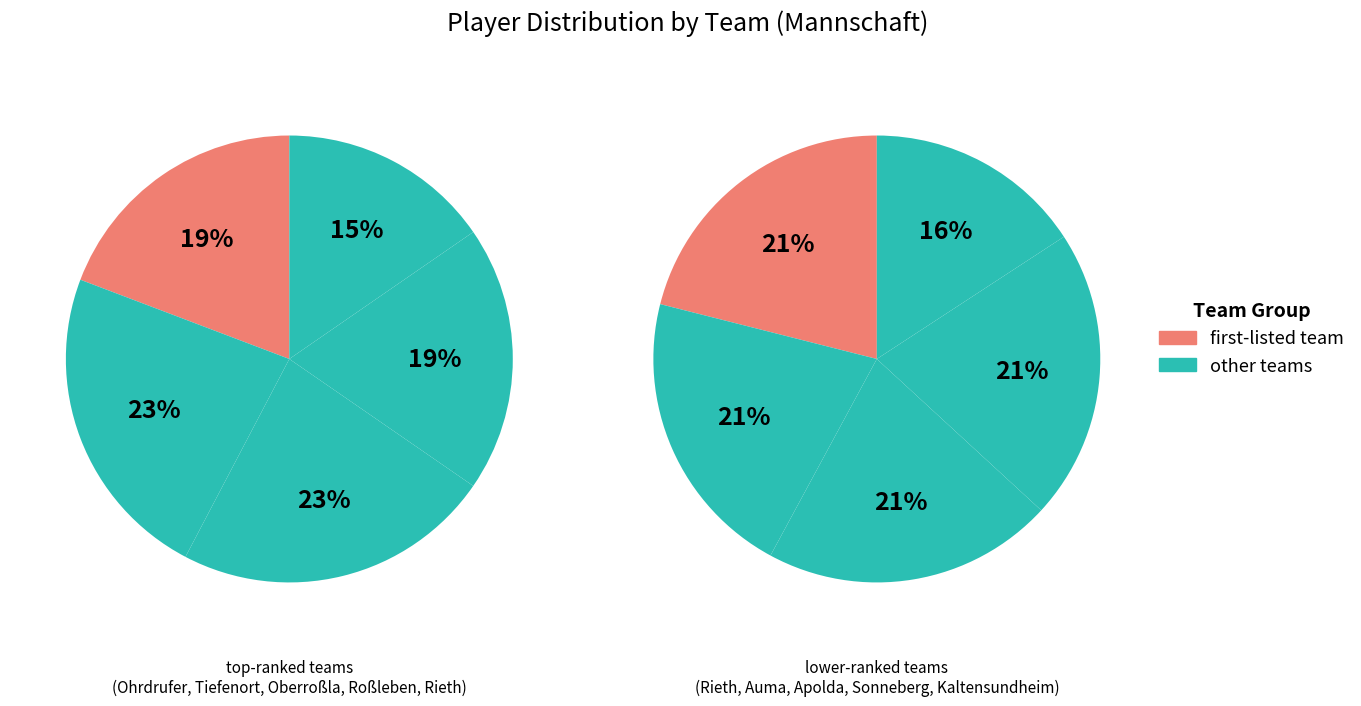

Do 4 and 8 together represent more than half of the pie?

No